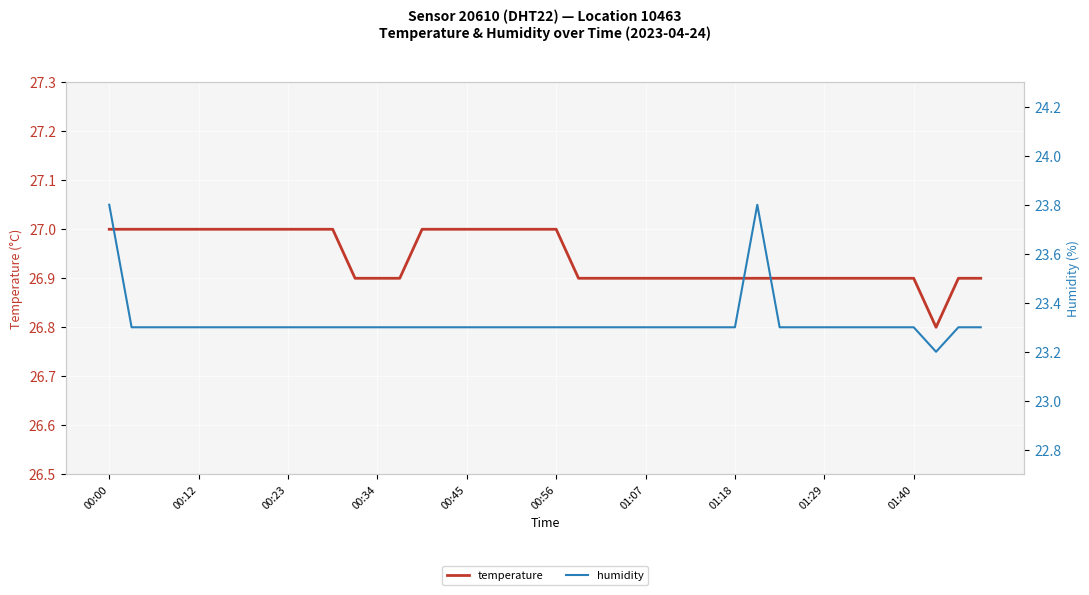

The temperature series shows 26.9 at 01:40. True or false?

True